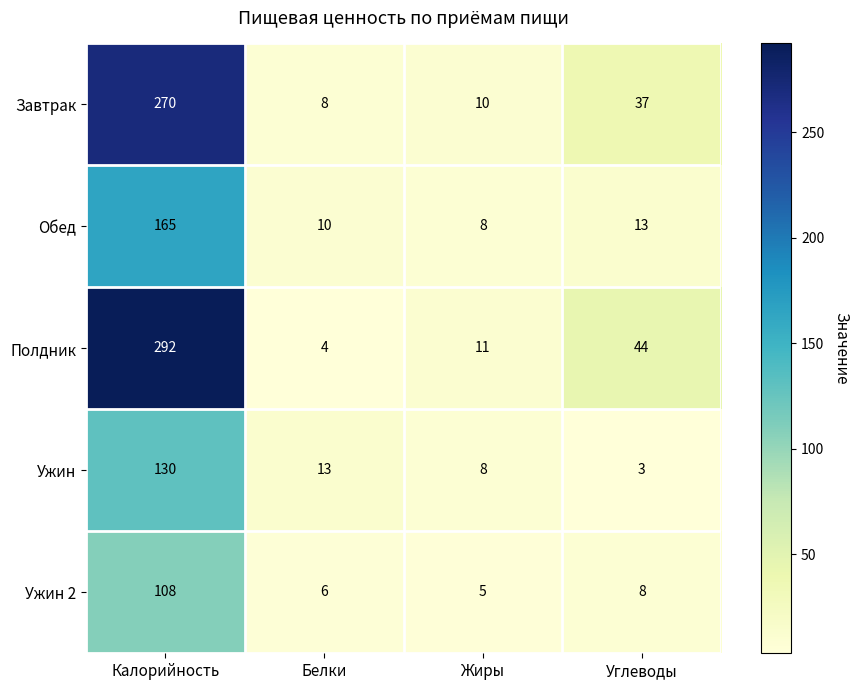

True or false: Завтрак has a value of 10 at Жиры.

True